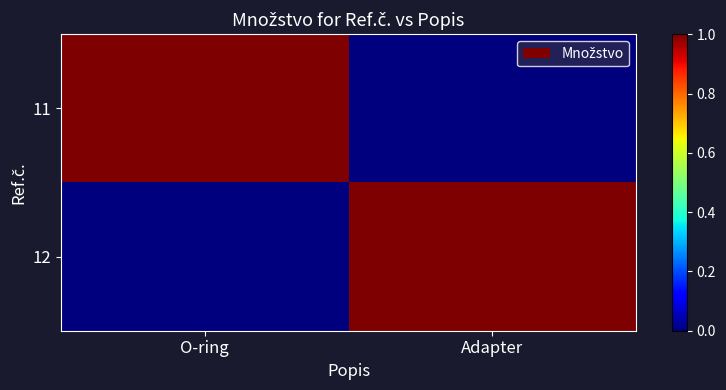

Which has a higher value, Adapter or O-ring?

O-ring